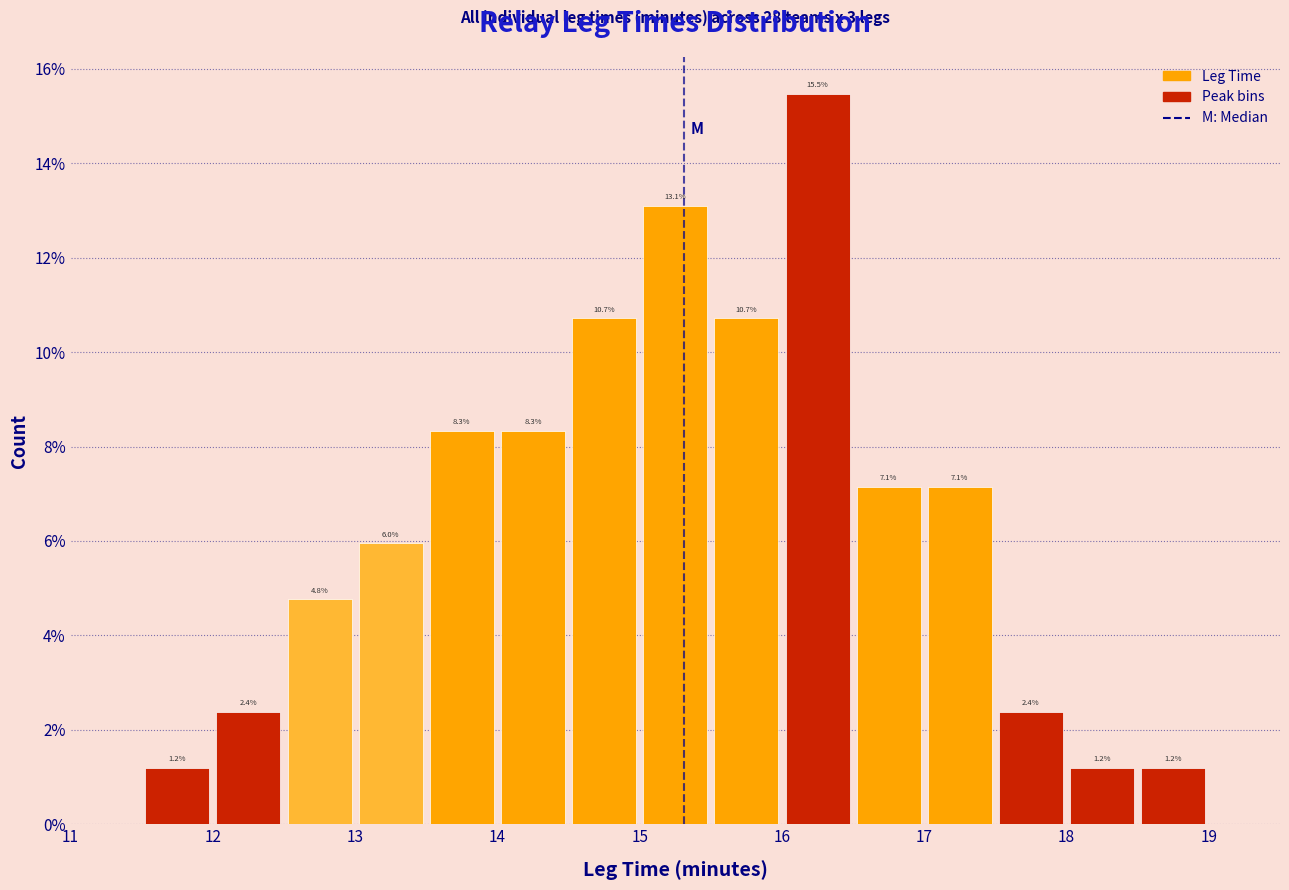

Reading left to right, list every bar in this chart as the range it spans on the x-axis followed by its height.

11.5 to 12.0: 1.2
12.0 to 12.5: 2.4
12.5 to 13.0: 4.8
13.0 to 13.5: 6.0
13.5 to 14.0: 8.3
14.0 to 14.5: 8.3
14.5 to 15.0: 10.7
15.0 to 15.5: 13.1
15.5 to 16.0: 10.7
16.0 to 16.5: 15.5
16.5 to 17.0: 7.1
17.0 to 17.5: 7.1
17.5 to 18.0: 2.4
18.0 to 18.5: 1.2
18.5 to 19.0: 1.2